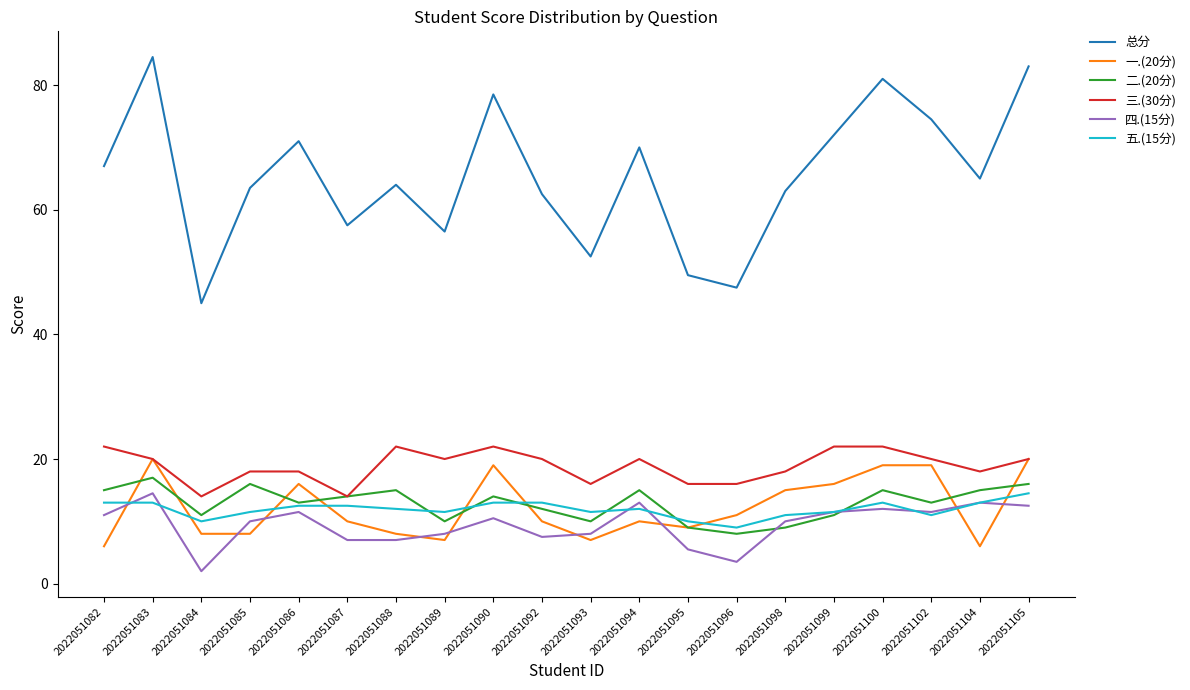

Which series has the largest total across all categories?

总分